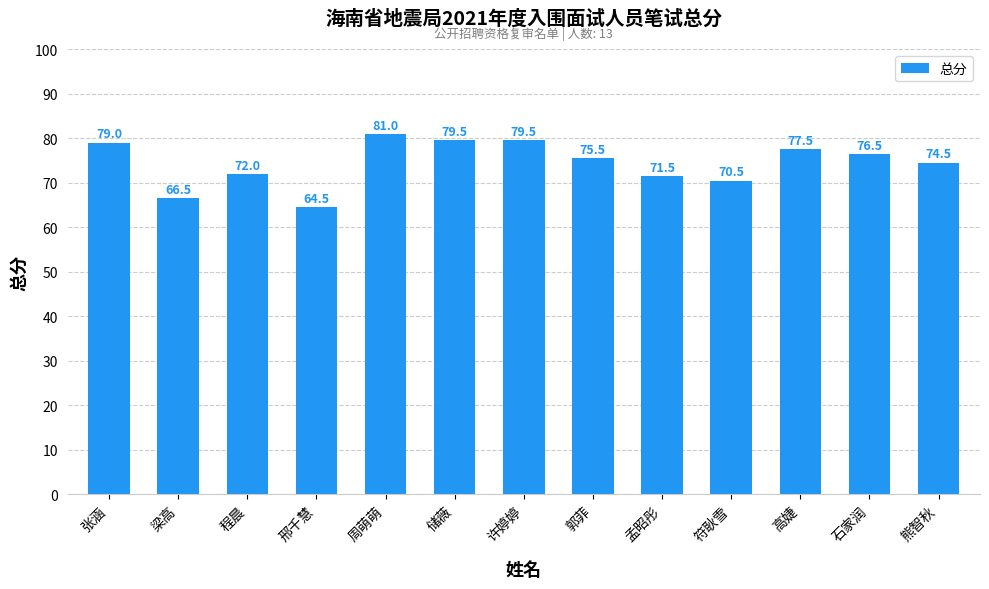

What is the change in value from 周萌萌 to 孟昭彤?

-9.5